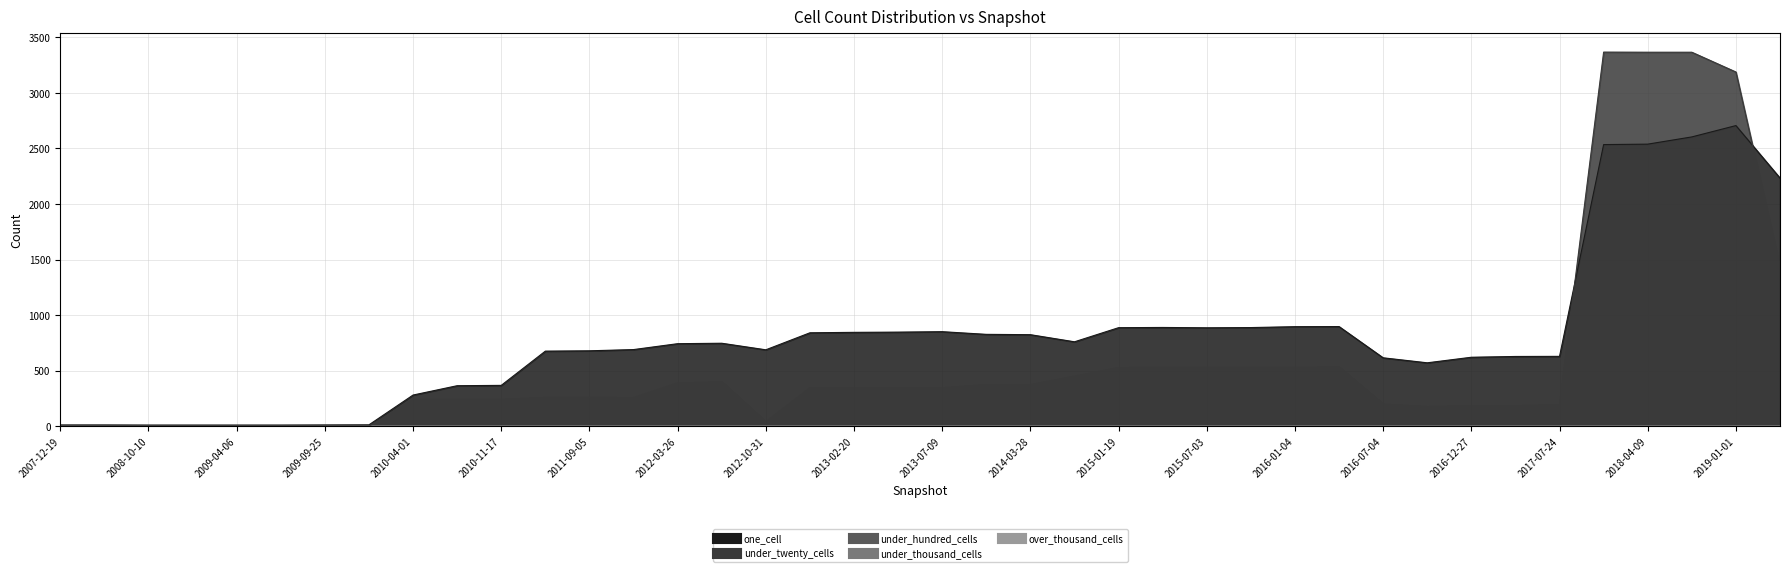

What is the label of the 23rd point from the right?

2012-12-11